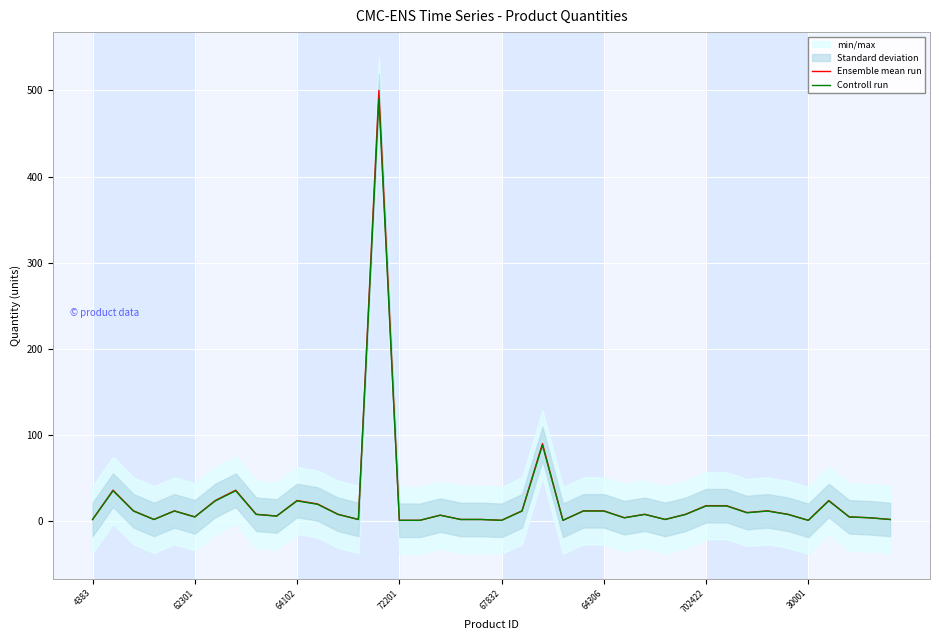

What is the sum of all Ensemble mean run values?

962.0